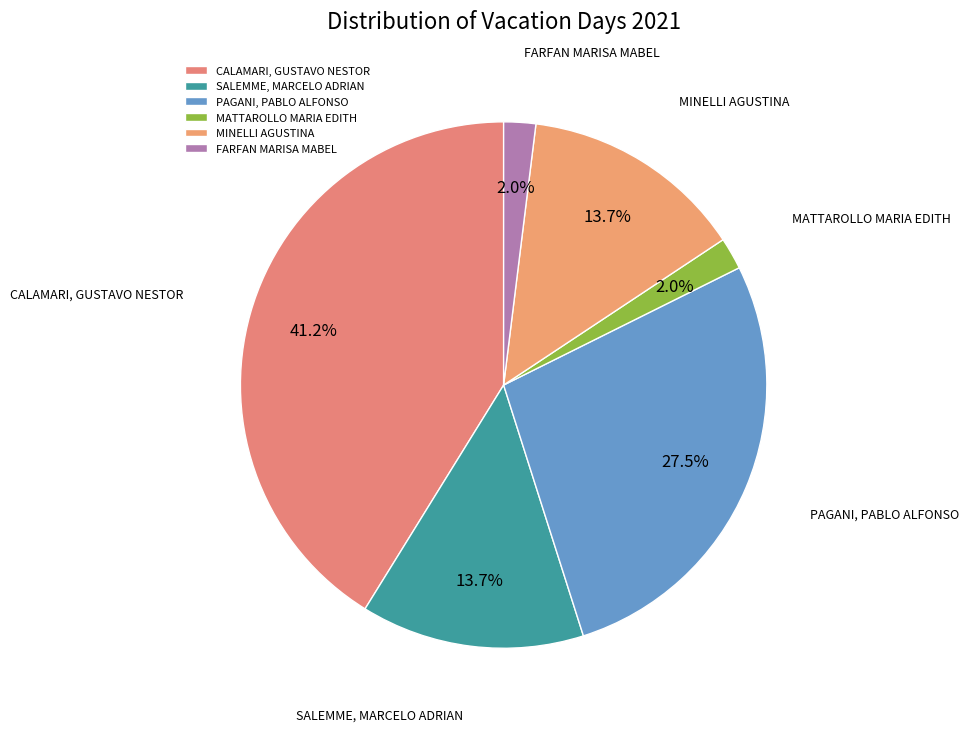

Does SALEMME, MARCELO ADRIAN represent more than half of the total?

No